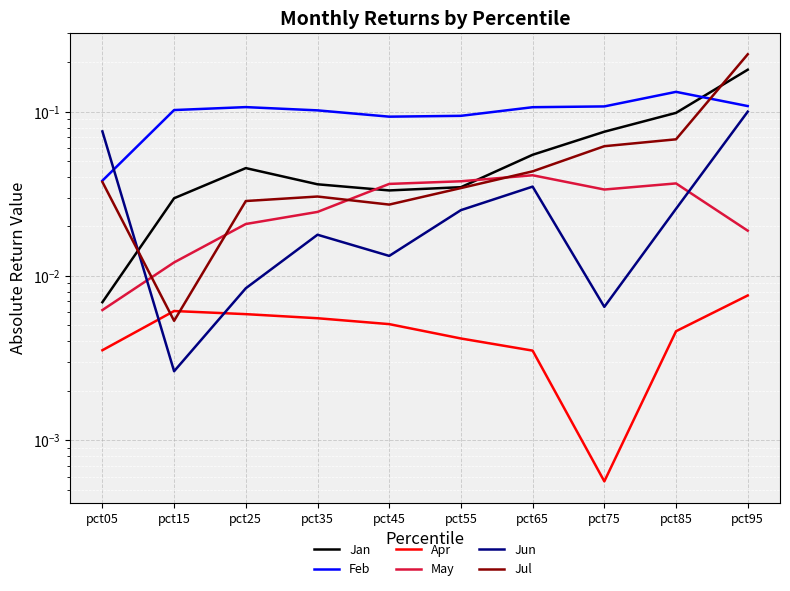

Reading right to left, transcribe all the data shown in this chart.

Jan: pct95=0.2	pct85=0.1	pct75=0.1	pct65=0.1	pct55=0.0	pct45=0.0	pct35=0.0	pct25=0.0	pct15=0.0	pct05=0.0
Feb: pct95=0.1	pct85=0.1	pct75=0.1	pct65=0.1	pct55=0.1	pct45=0.1	pct35=0.1	pct25=0.1	pct15=0.1	pct05=0.0
Apr: pct95=0.0	pct85=0.0	pct75=0.0	pct65=0.0	pct55=0.0	pct45=0.0	pct35=0.0	pct25=0.0	pct15=0.0	pct05=0.0
May: pct95=0.0	pct85=0.0	pct75=0.0	pct65=0.0	pct55=0.0	pct45=0.0	pct35=0.0	pct25=0.0	pct15=0.0	pct05=0.0
Jun: pct95=0.1	pct85=0.0	pct75=0.0	pct65=0.0	pct55=0.0	pct45=0.0	pct35=0.0	pct25=0.0	pct15=0.0	pct05=0.1
Jul: pct95=0.2	pct85=0.1	pct75=0.1	pct65=0.0	pct55=0.0	pct45=0.0	pct35=0.0	pct25=0.0	pct15=0.0	pct05=0.0